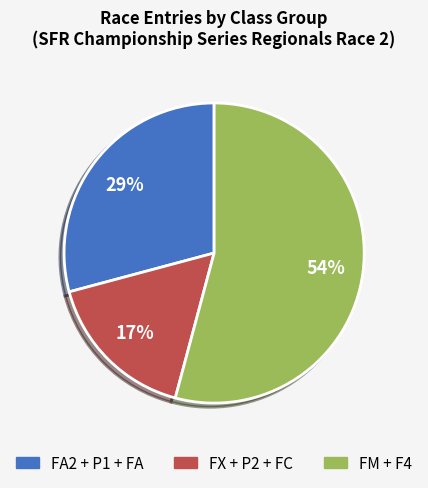

To the nearest percent, what is the difference between the largest and smallest slice percentages?

37%